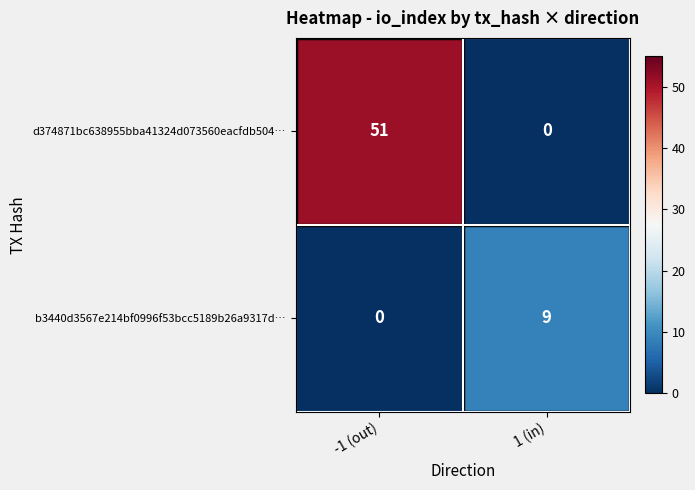

What is the greatest value displayed?

51